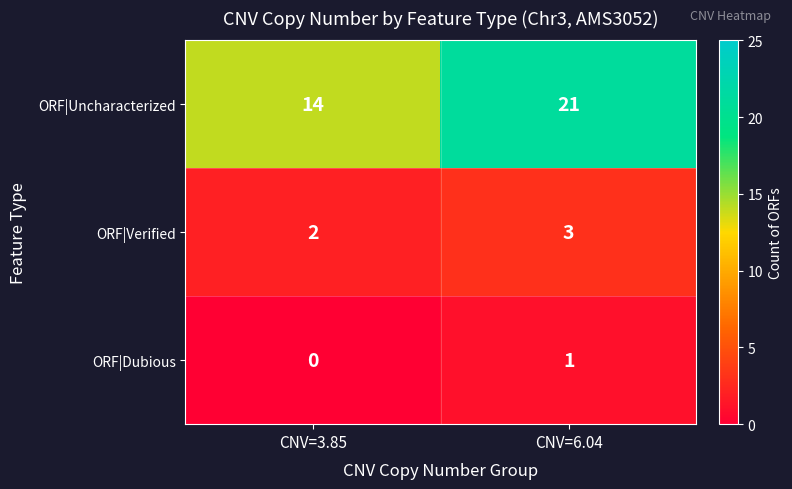

Reading right to left, list all the values displayed in this chart.

ORF|Uncharacterized: CNV=6.04=21	CNV=3.85=14
ORF|Verified: CNV=6.04=3	CNV=3.85=2
ORF|Dubious: CNV=6.04=1	CNV=3.85=0